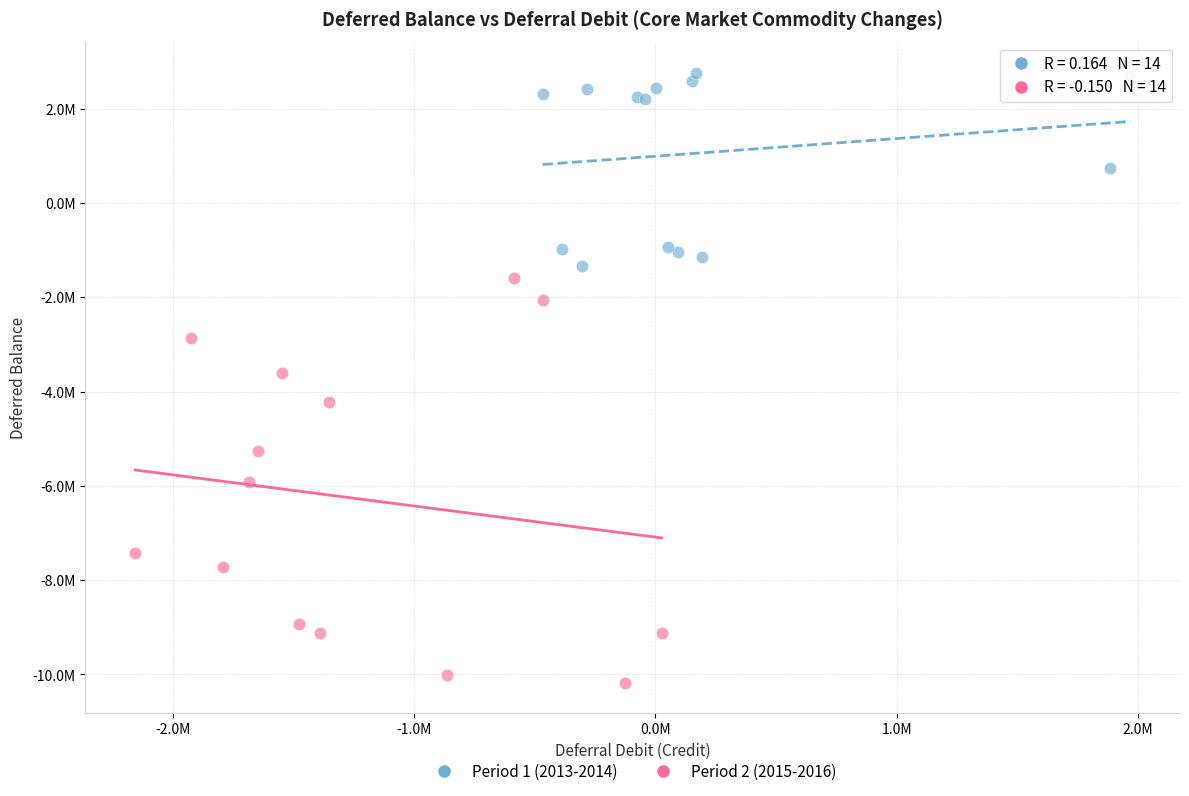

What are all the series names shown in the legend?

Period 1 (2013-2014), Period 2 (2015-2016)